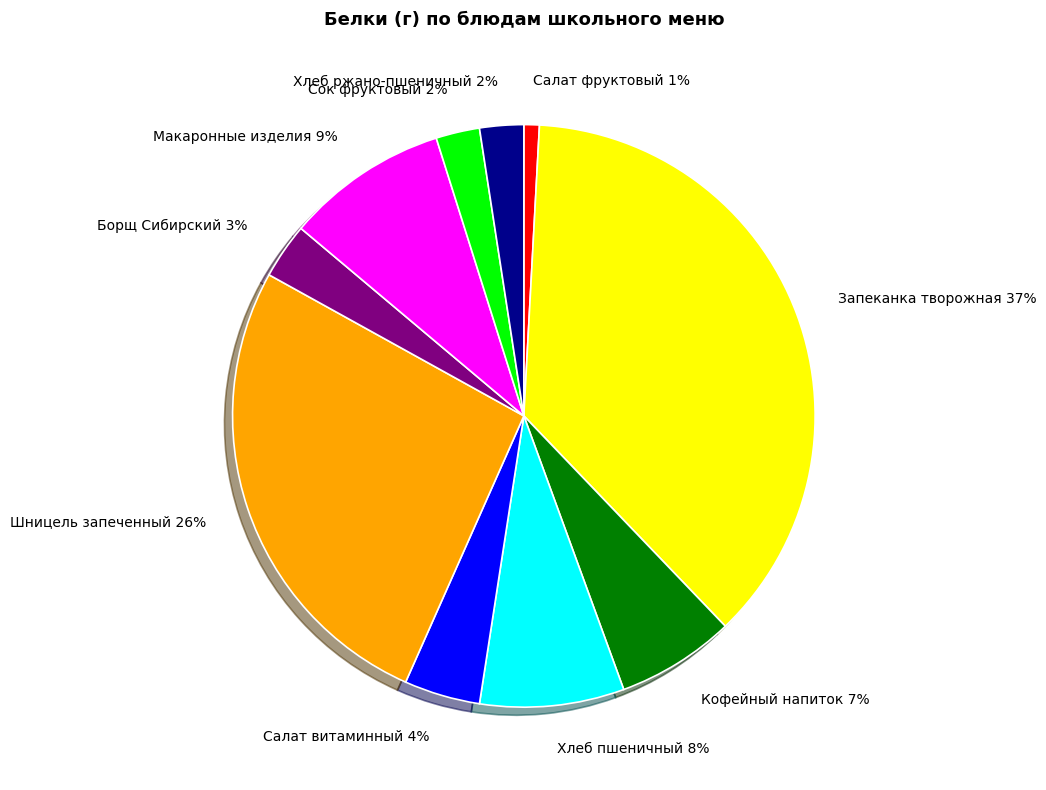

Count the number of slices in the pie.

10